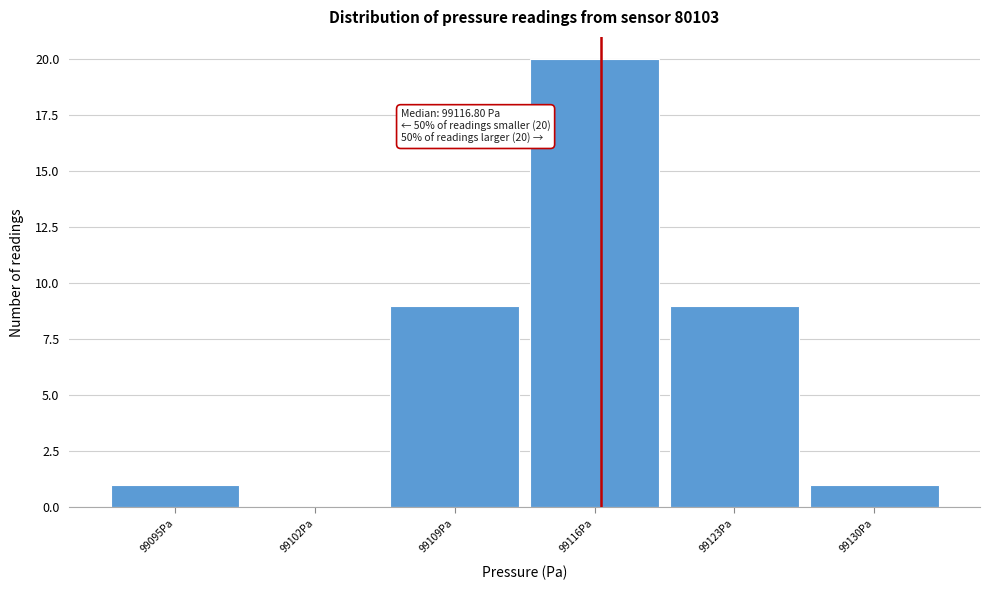

Reading left to right, extract all data points from this chart.

99095Pa=1	99102Pa=0	99109Pa=9	99116Pa=20	99123Pa=9	99130Pa=1